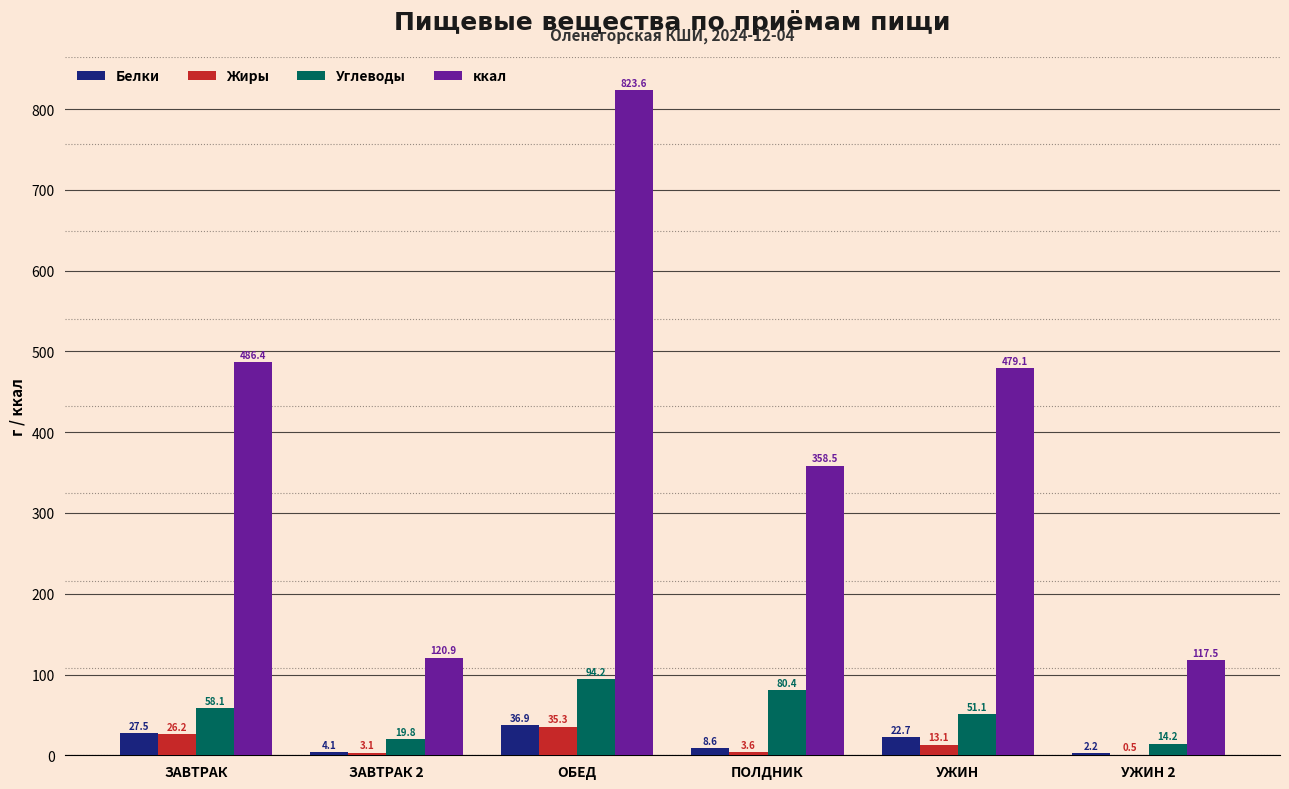

Is the value of ккал at УЖИН greater than the value of Углеводы at ПОЛДНИК?

Yes